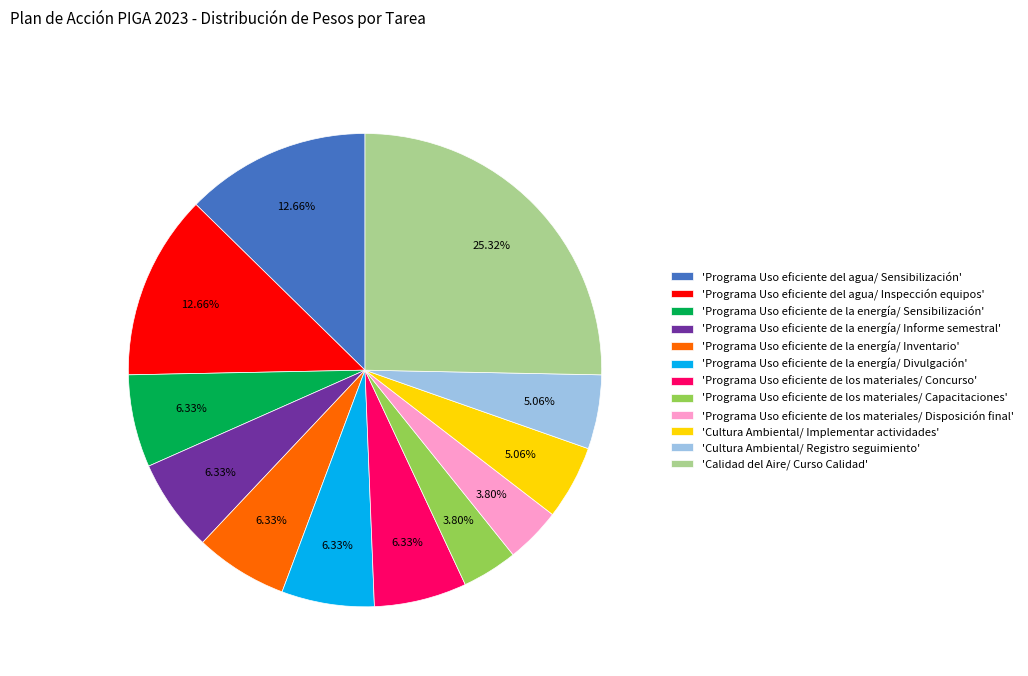

To the nearest percent, what is the average slice percentage?

8%